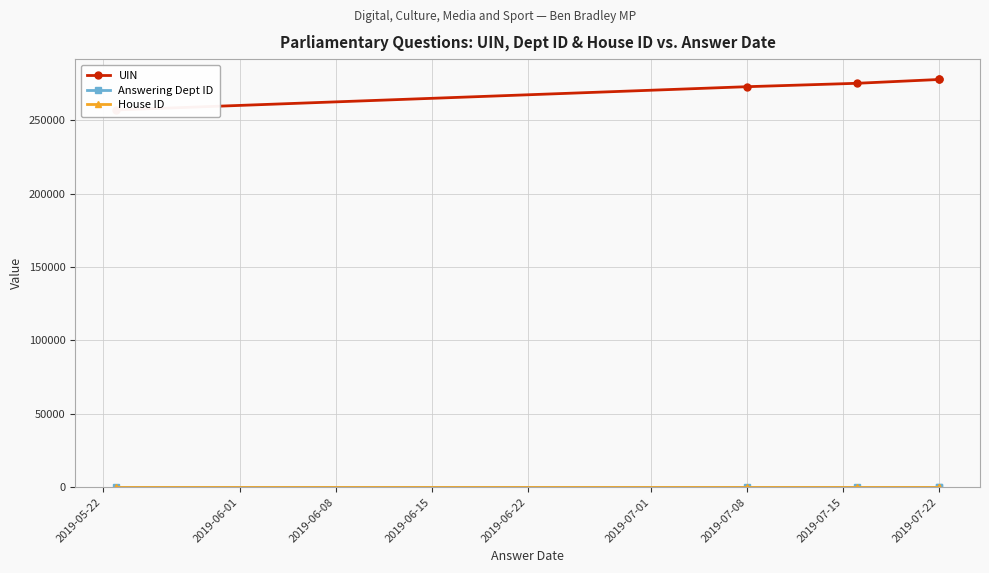

Is it true that UIN equals 257069 at 2019-05-22?

True